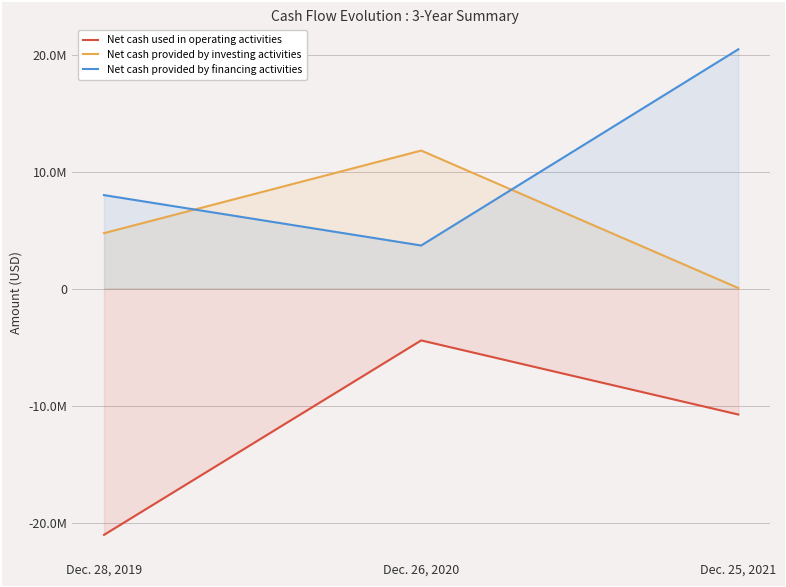

What are all the series names shown in the legend?

Net cash used in operating activities, Net cash provided by investing activities, Net cash provided by financing activities